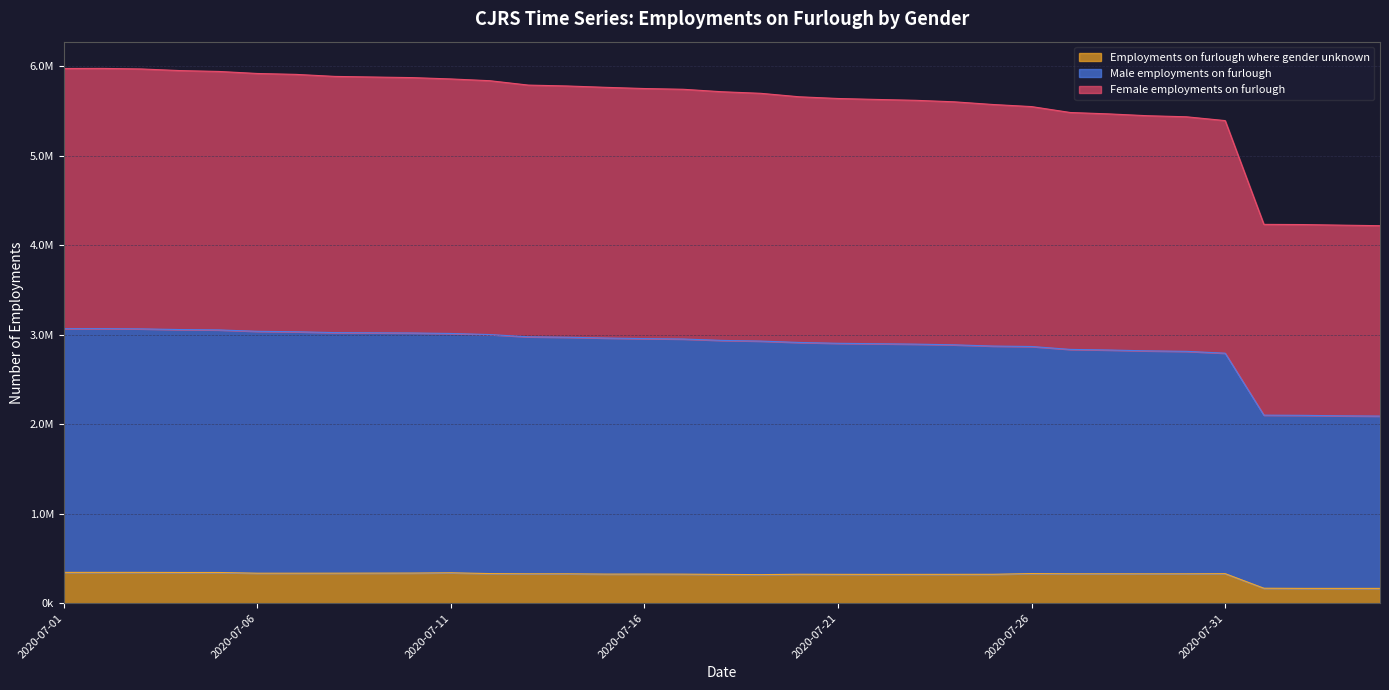

The Employments on furlough where gender unknown series shows 328000 at 2020-07-29. True or false?

True